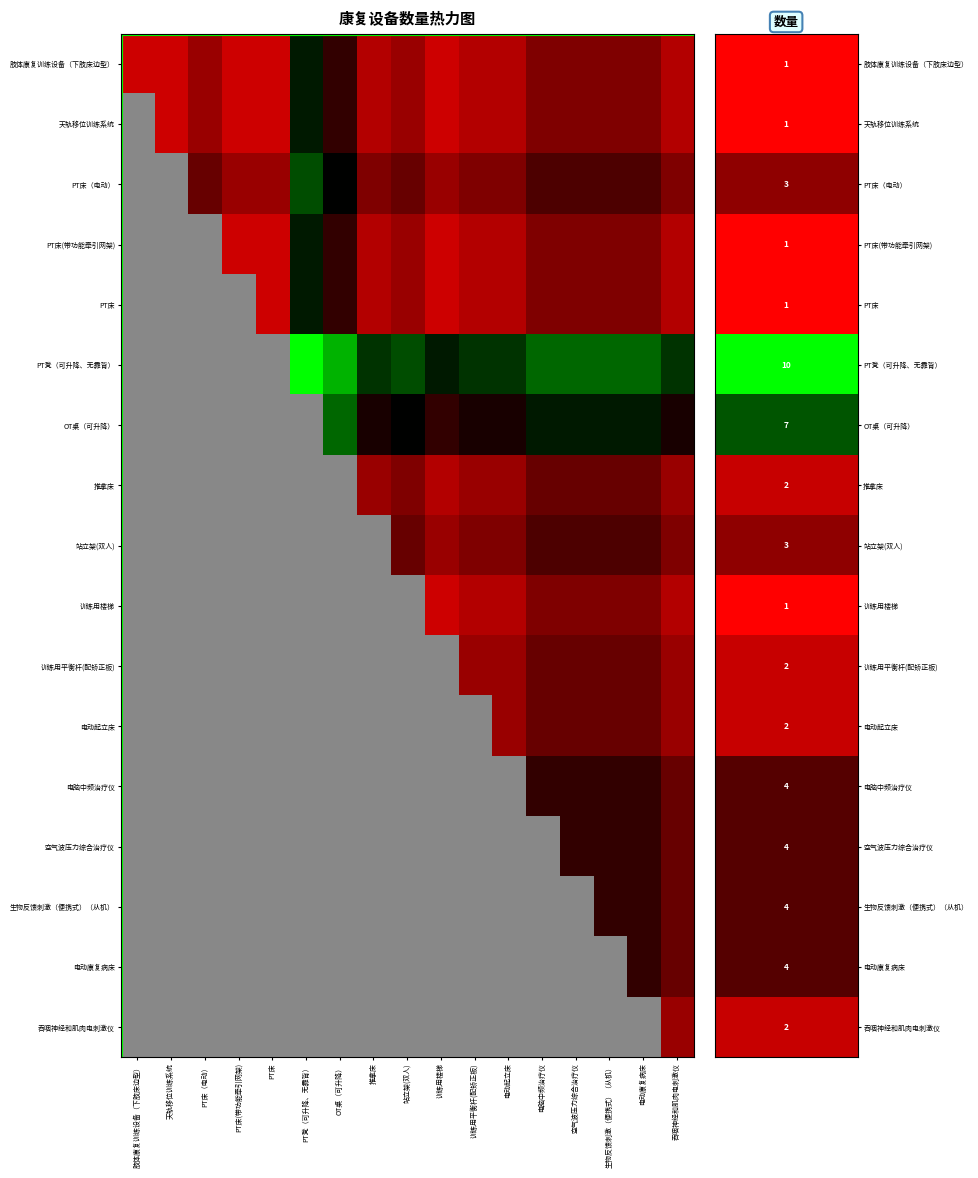

Is the value of 肢体康复训练设备（下肢床边型） at PT床（电动） greater than the value of 站立架(双人) at 训练用平衡杆(配矫正板)?

No